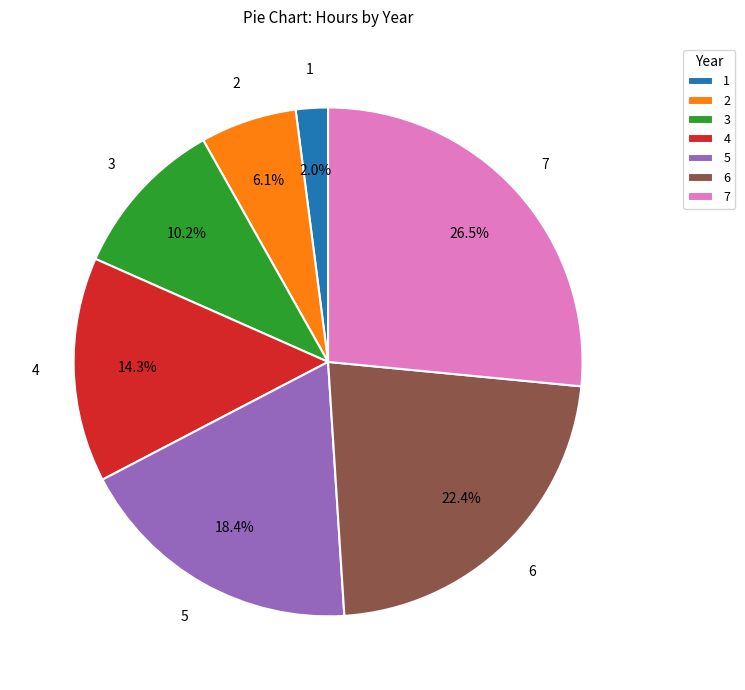

Do 4 and 2 together represent more than half of the pie?

No